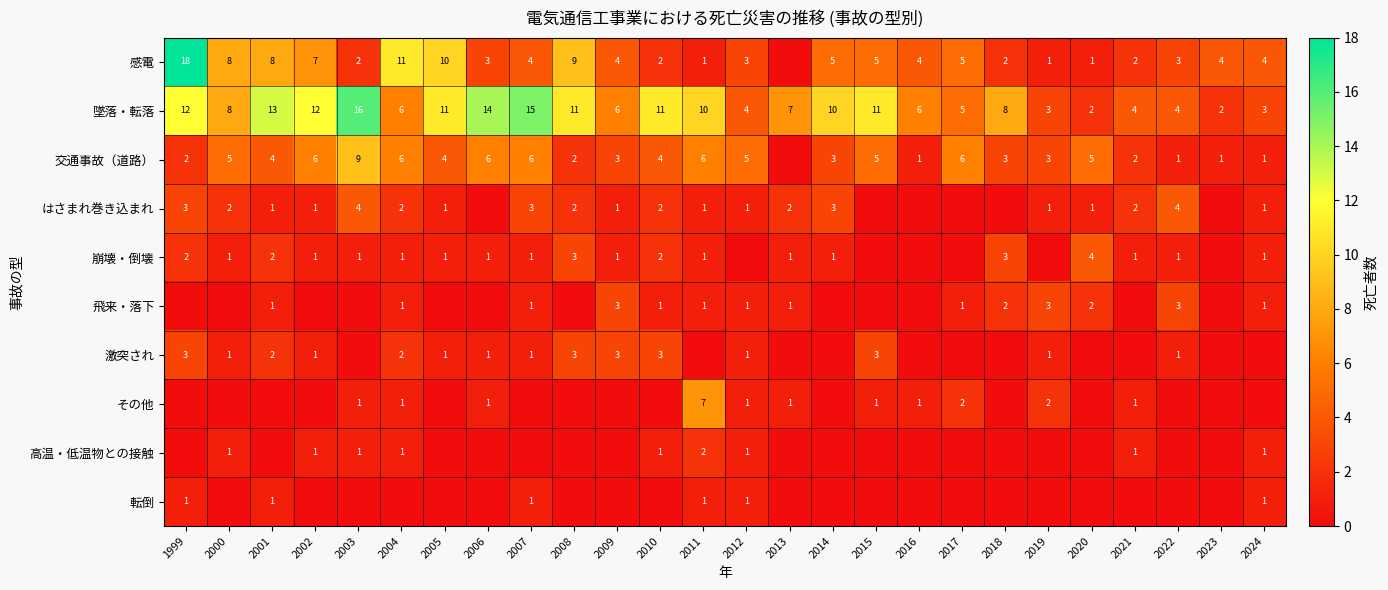

True or false: 激突され has a value of 3 at 2015.

True